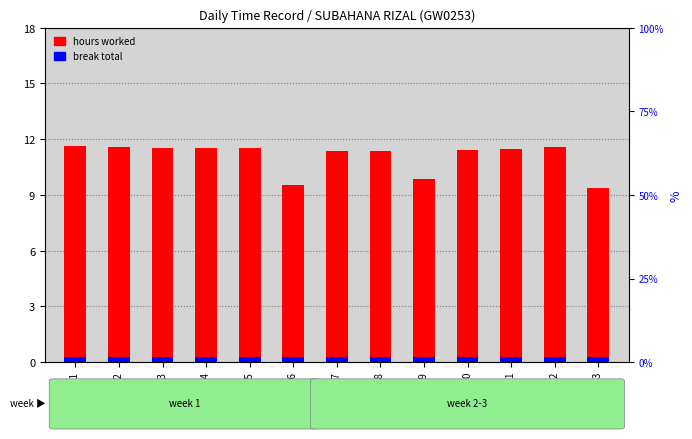

Reading left to right, list all the values displayed in this chart.

hours worked: 11.6	11.6	11.5	11.5	11.5	9.5	11.4	11.4	9.8	11.4	11.5	11.6	9.4
break total: 0.3	0.3	0.3	0.3	0.3	0.3	0.3	0.3	0.3	0.3	0.3	0.3	0.3